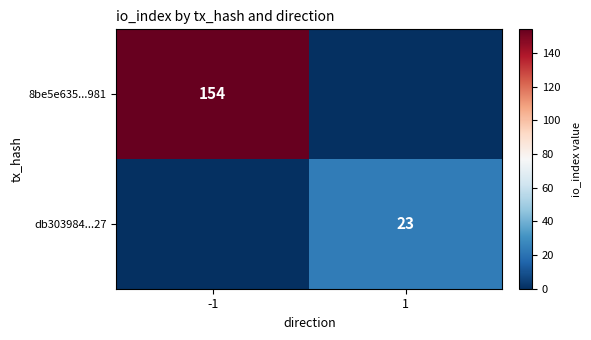

The 8be5e635...981 series shows 154 at -1. True or false?

True